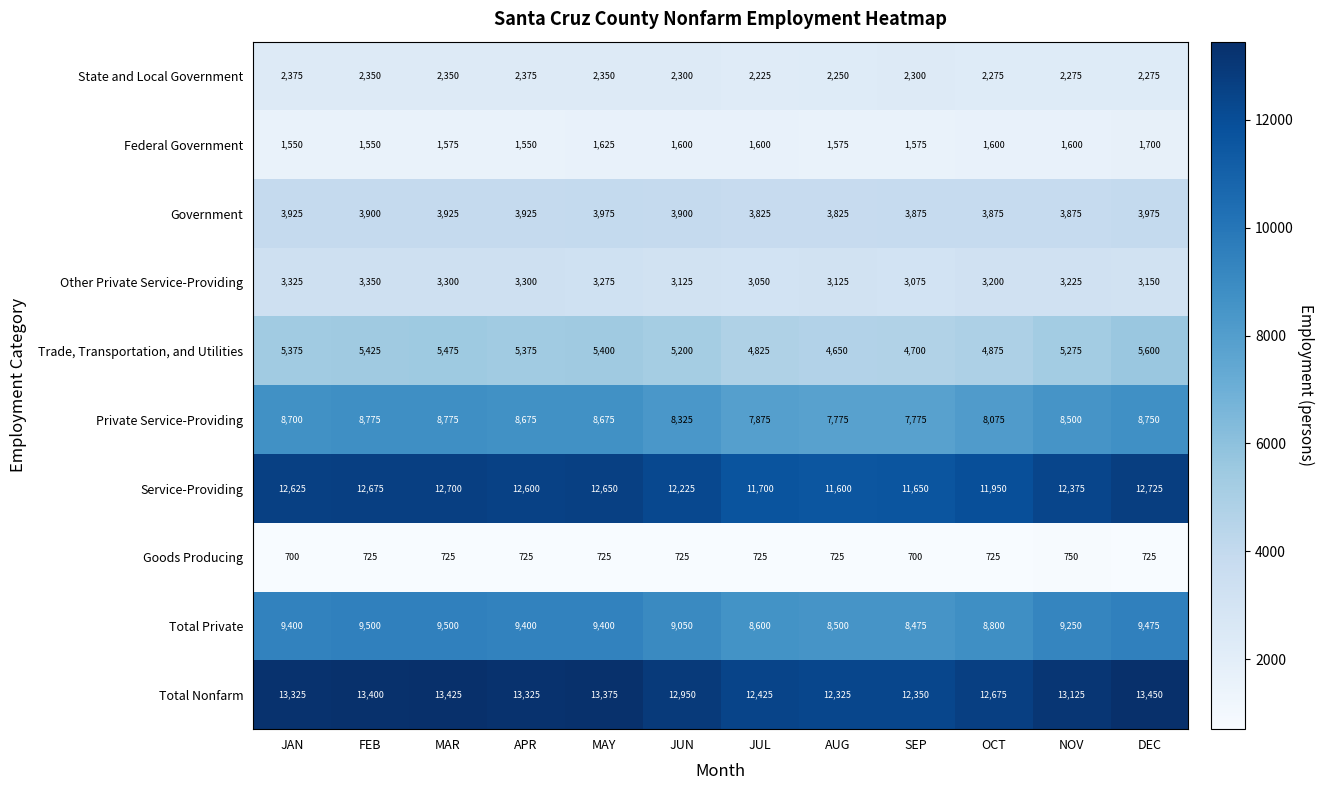

List the series in order of their peak value, lowest first.

Goods Producing, Federal Government, State and Local Government, Other Private Service-Providing, Government, Trade, Transportation, and Utilities, Private Service-Providing, Total Private, Service-Providing, Total Nonfarm